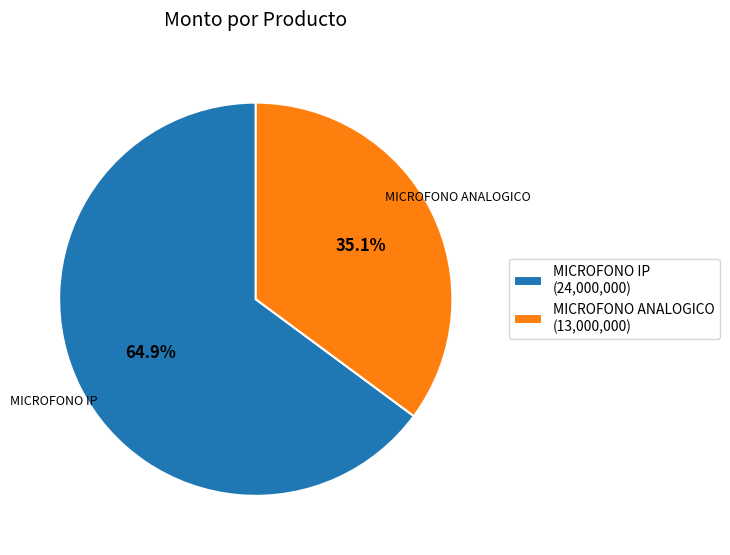

Which slice is the smallest?

MICROFONO ANALOGICO